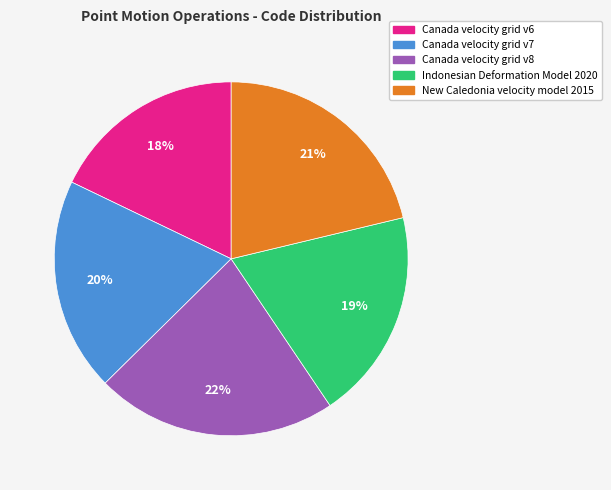

Which has a higher value, Indonesian Deformation Model 2020 or Canada velocity grid v8?

Canada velocity grid v8